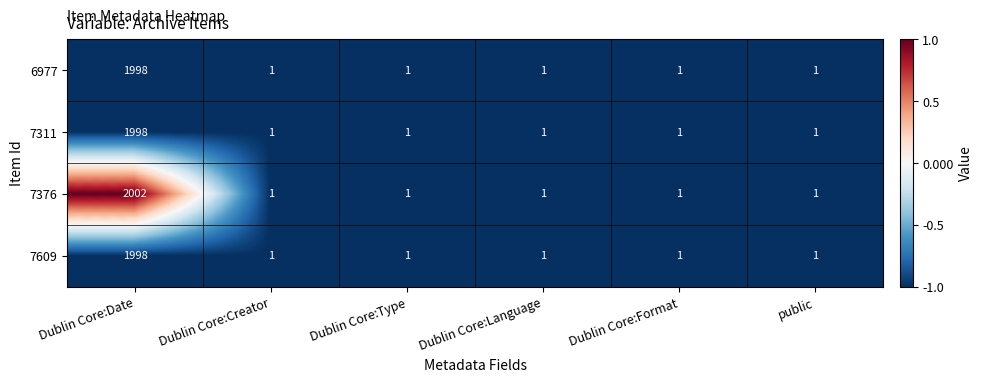

Which series has the largest range (max minus min)?

7376